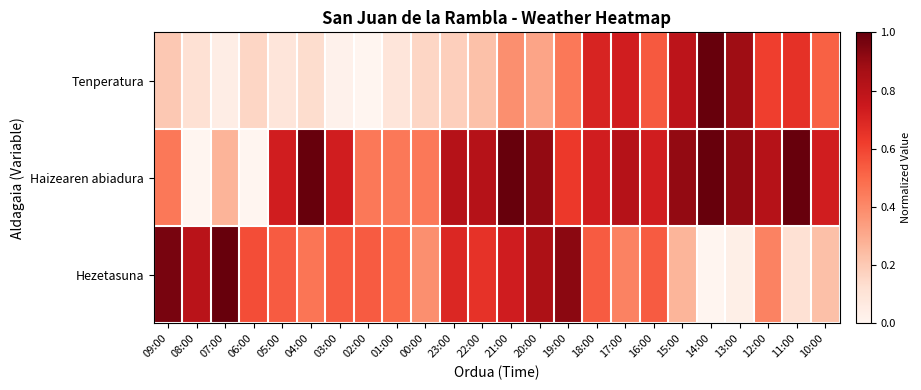

What is the greatest value displayed?

1.0